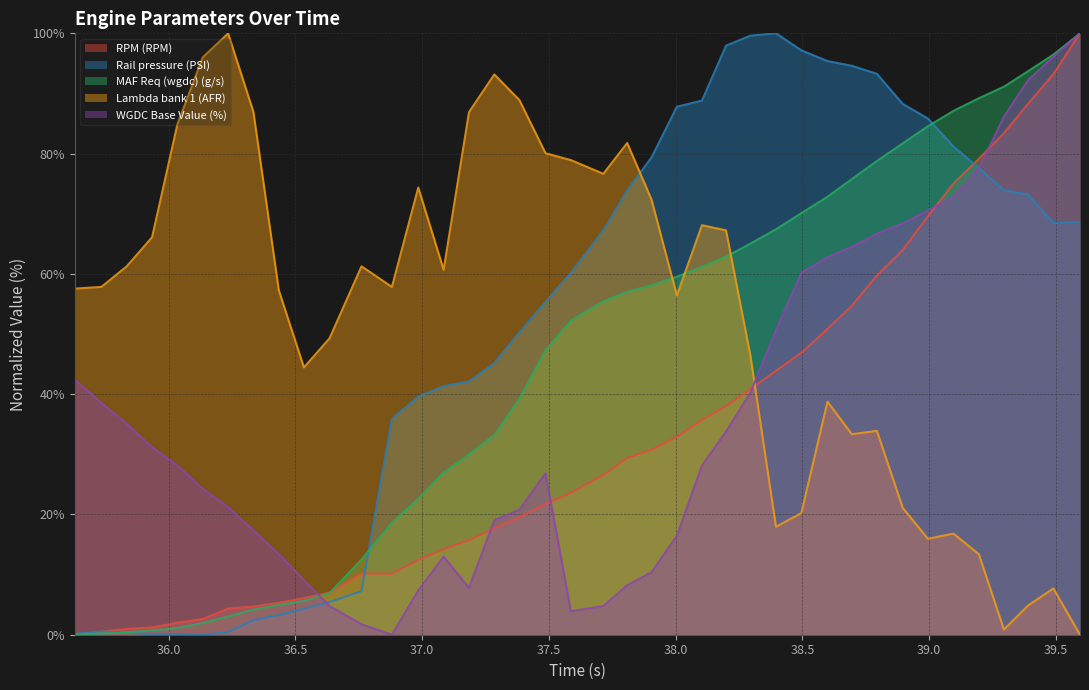

What is the highest value of the Lambda bank 1 (AFR) series?

100.0